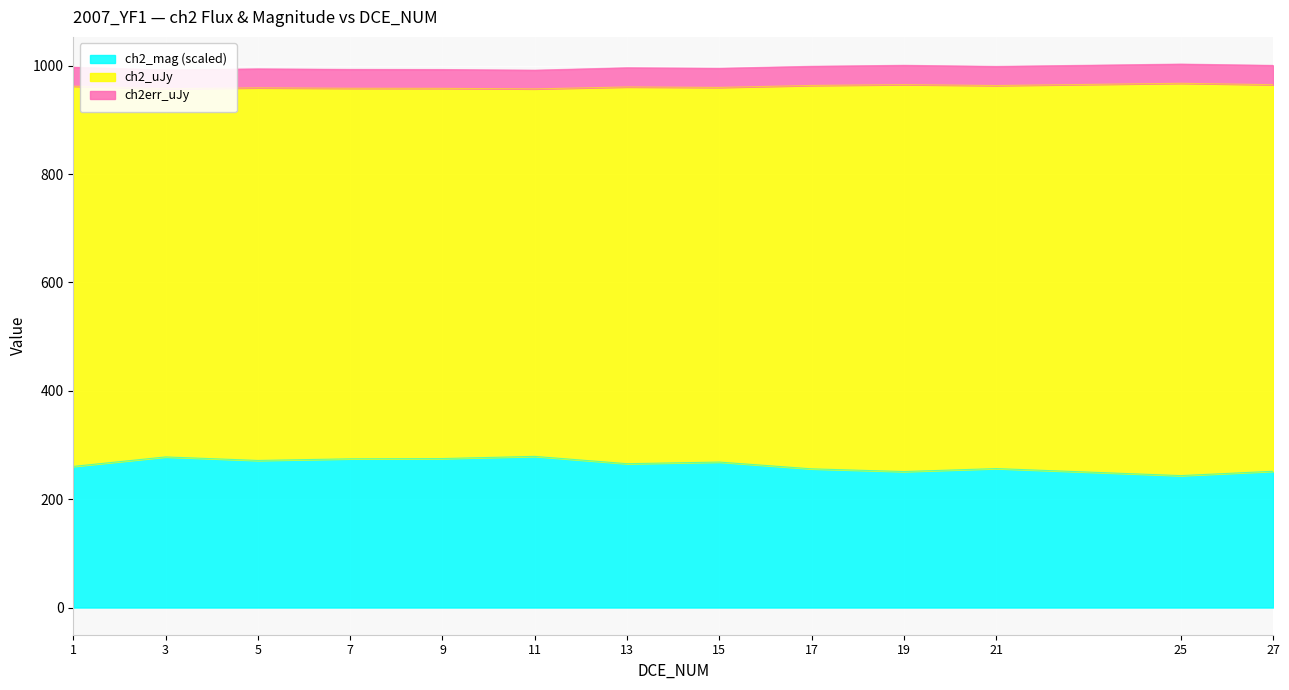

What is the total value across all series at 1?

997.3